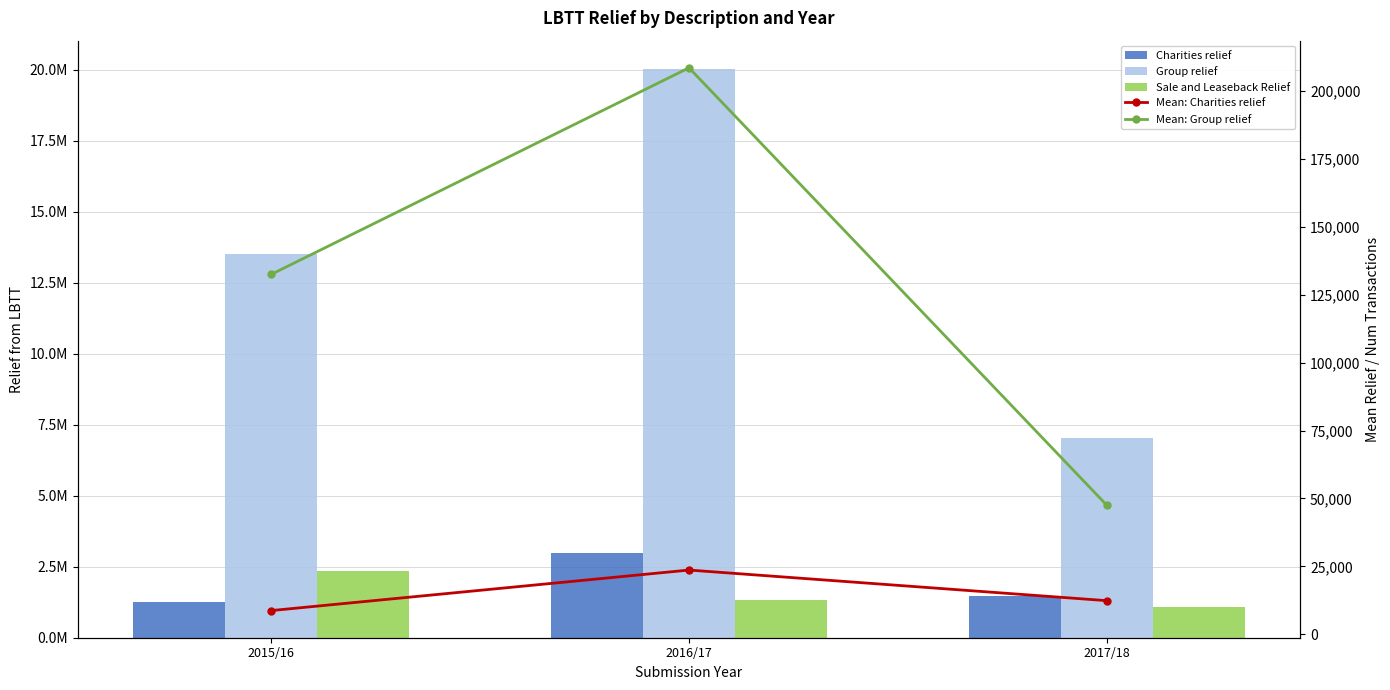

Which series has the largest range (max minus min)?

Group relief